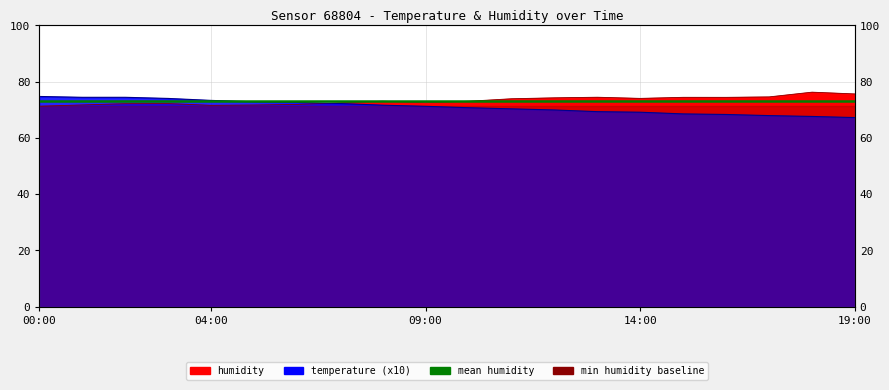

Where does the humidity series first go above 73?

08:00